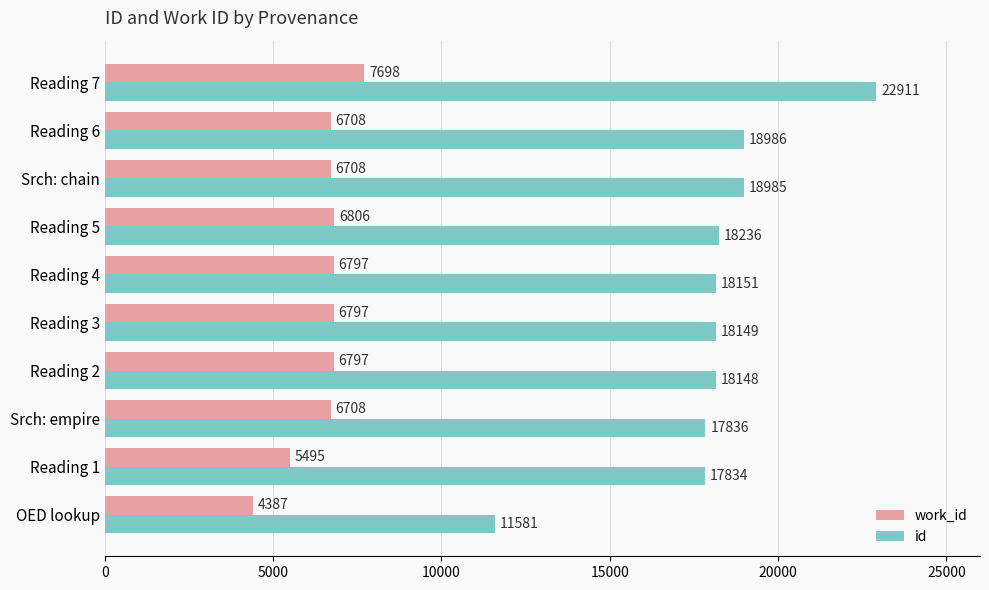

How many data points does each series have?

10